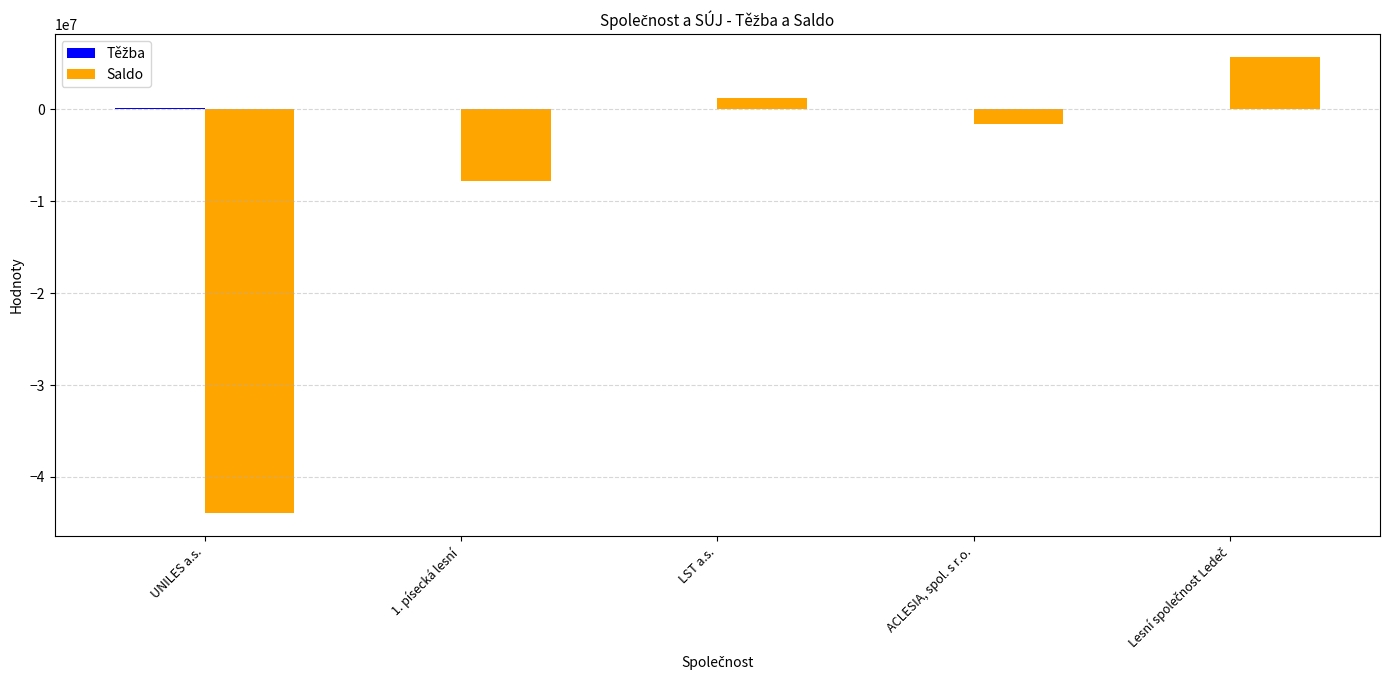

What is the sum of all Saldo values?

-46435014